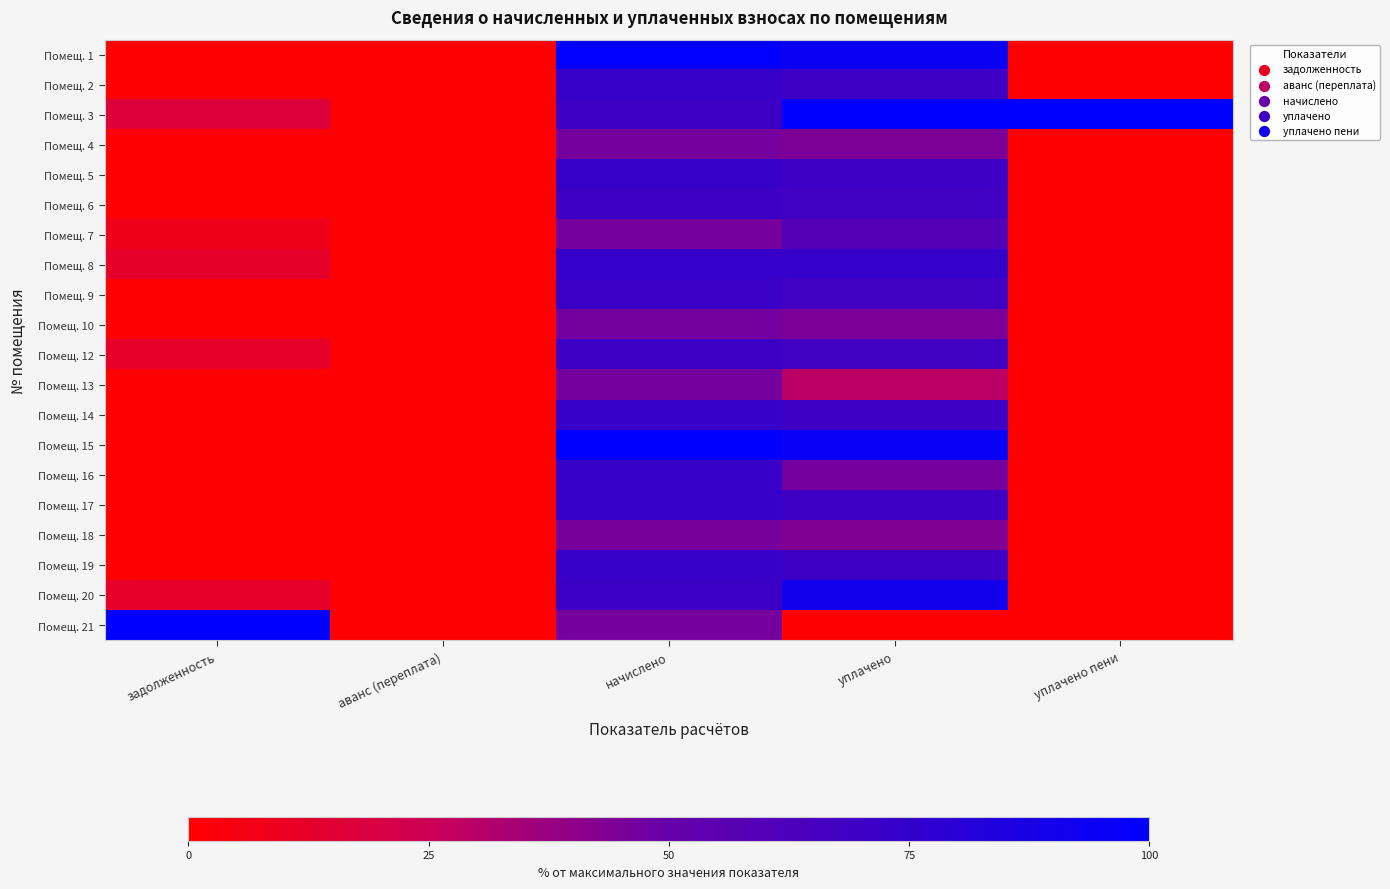

Reading left to right, list all the values displayed in this chart.

Помещ. 1: задолженность=0.0	аванс (переплата)=0.0	начислено=99.0	уплачено=94.9	уплачено пени=0.0
Помещ. 2: задолженность=0.0	аванс (переплата)=0.0	начислено=72.8	уплачено=69.7	уплачено пени=0.0
Помещ. 3: задолженность=17.4	аванс (переплата)=0.0	начислено=70.5	уплачено=100.0	уплачено пени=100.0
Помещ. 4: задолженность=0.0	аванс (переплата)=0.0	начислено=46.1	уплачено=44.2	уплачено пени=0.0
Помещ. 5: задолженность=0.0	аванс (переплата)=0.0	начислено=72.8	уплачено=69.7	уплачено пени=0.0
Помещ. 6: задолженность=0.0	аванс (переплата)=0.0	начислено=70.6	уплачено=67.7	уплачено пени=0.0
Помещ. 7: задолженность=7.9	аванс (переплата)=0.0	начислено=46.2	уплачено=59.1	уплачено пени=0.0
Помещ. 8: задолженность=12.6	аванс (переплата)=0.0	начислено=73.5	уплачено=73.9	уплачено пени=0.0
Помещ. 9: задолженность=0.0	аванс (переплата)=0.0	начислено=70.8	уплачено=67.8	уплачено пени=0.0
Помещ. 10: задолженность=0.4	аванс (переплата)=0.0	начислено=46.5	уплачено=45.3	уплачено пени=0.0
Помещ. 12: задолженность=12.1	аванс (переплата)=0.0	начислено=70.6	уплачено=67.7	уплачено пени=0.0
Помещ. 13: задолженность=0.0	аванс (переплата)=0.0	начислено=46.3	уплачено=29.6	уплачено пени=0.0
Помещ. 14: задолженность=0.0	аванс (переплата)=-100.0	начислено=72.2	уплачено=69.2	уплачено пени=0.0
Помещ. 15: задолженность=0.0	аванс (переплата)=0.0	начислено=100.0	уплачено=95.8	уплачено пени=0.0
Помещ. 16: задолженность=0.0	аванс (переплата)=0.0	начислено=72.6	уплачено=46.4	уплачено пени=0.0
Помещ. 17: задолженность=0.0	аванс (переплата)=0.0	начислено=72.3	уплачено=69.3	уплачено пени=0.0
Помещ. 18: задолженность=0.0	аванс (переплата)=0.0	начислено=45.6	уплачено=43.7	уплачено пени=0.0
Помещ. 19: задолженность=0.0	аванс (переплата)=0.0	начислено=72.6	уплачено=69.6	уплачено пени=0.0
Помещ. 20: задолженность=12.2	аванс (переплата)=0.0	начислено=70.9	уплачено=90.6	уплачено пени=0.0
Помещ. 21: задолженность=100.0	аванс (переплата)=0.0	начислено=45.9	уплачено=0.0	уплачено пени=0.0